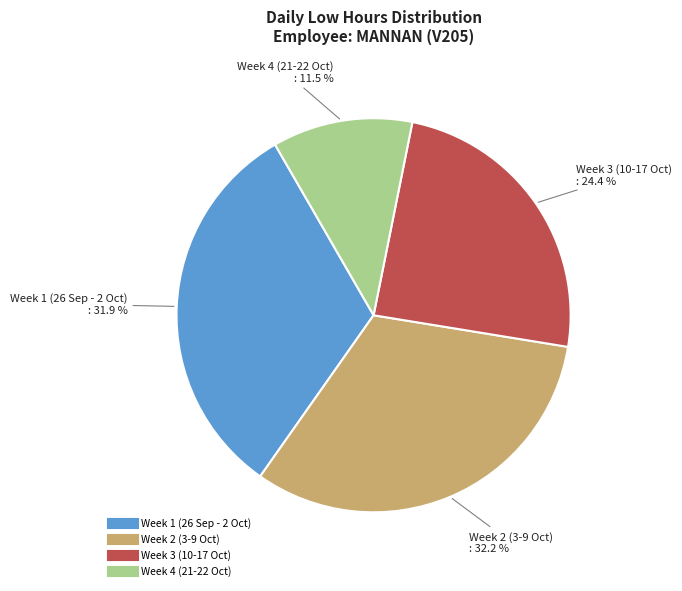

Is there a majority slice in this chart?

No